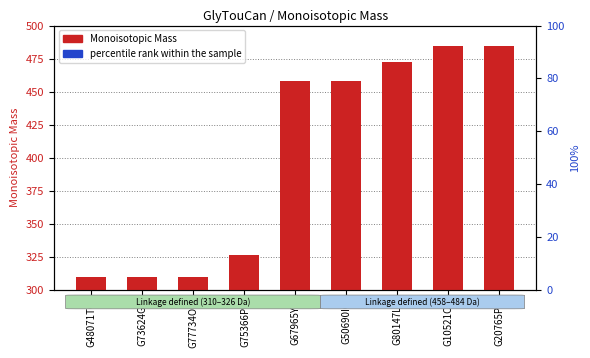

Count the number of values greater than 458.

5